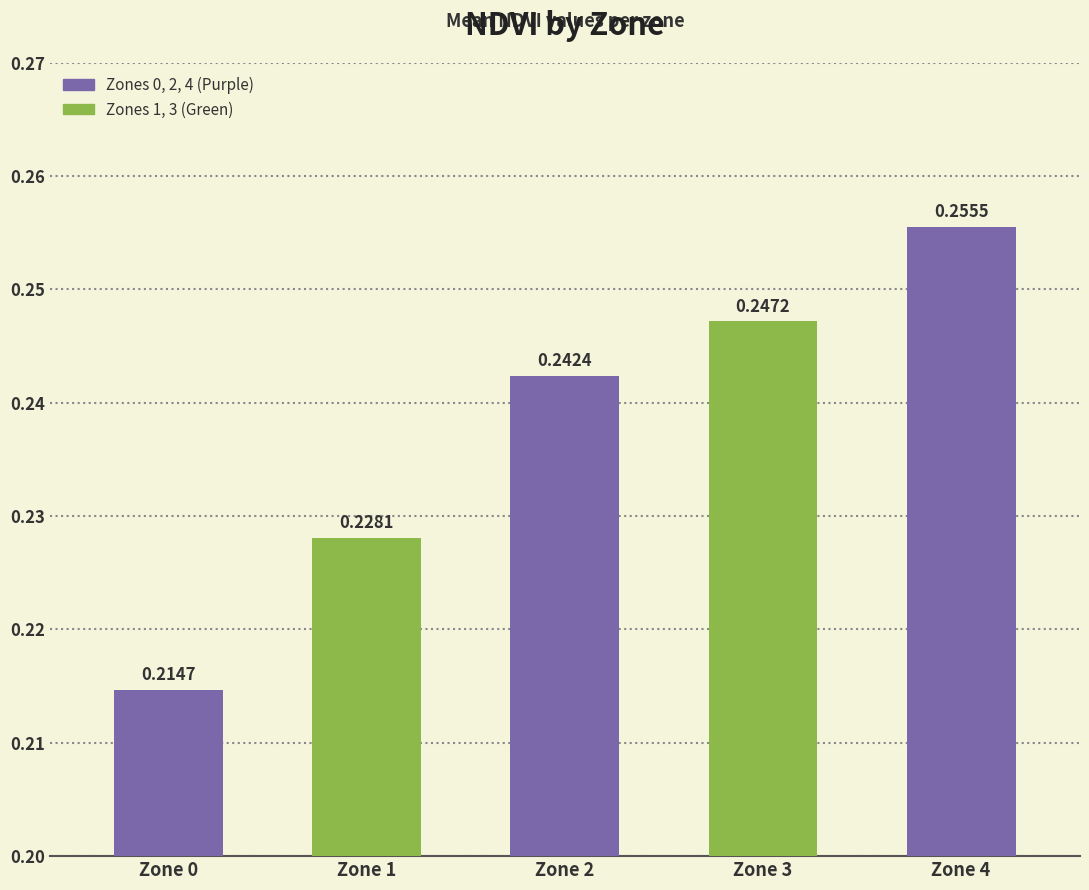

The chart shows a value of 0.1 at Zone 3. True or false?

False